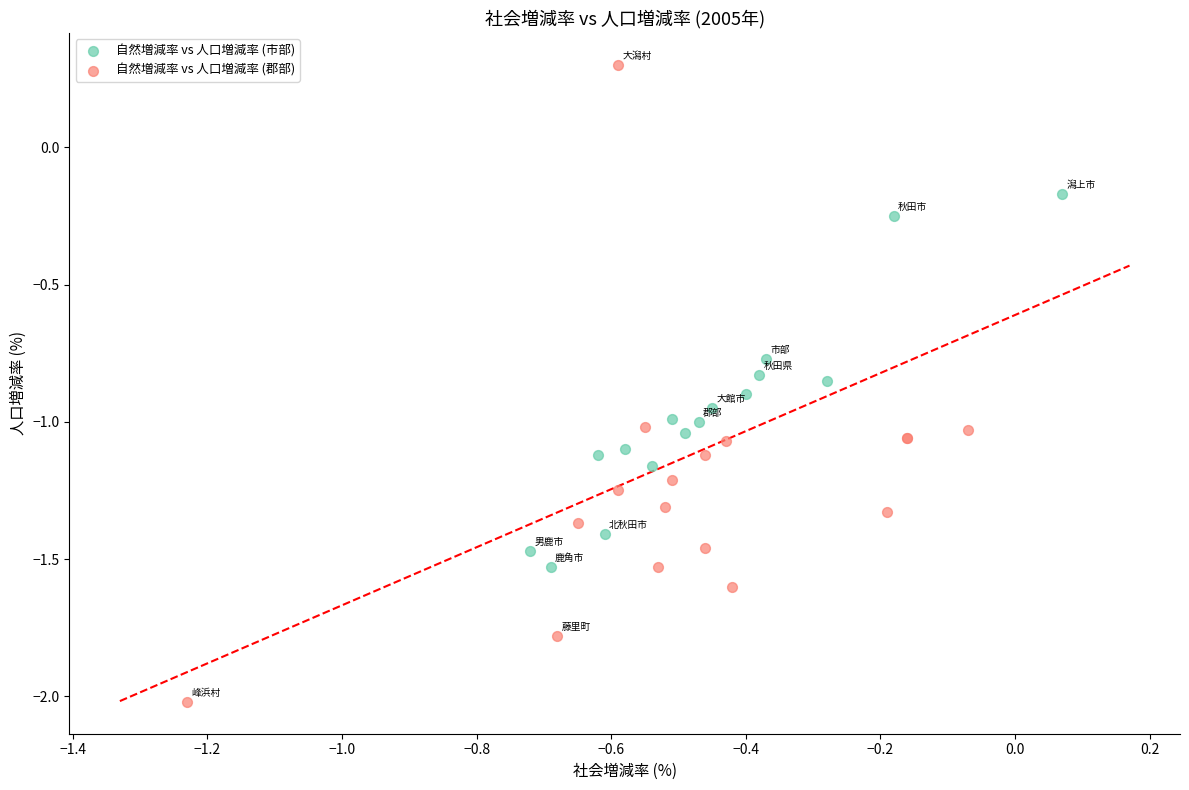

Which series has the largest Y range (max minus min)?

自然増減率 vs 人口増減率 (郡部)